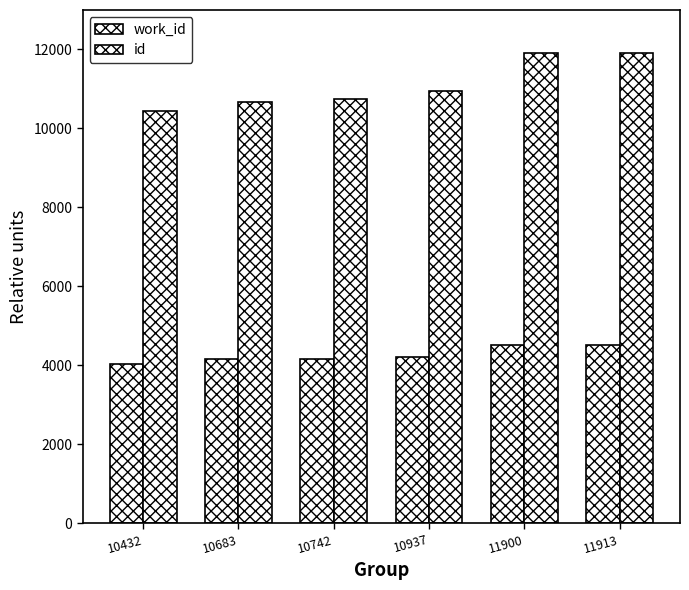

Is the value of id at 10937 greater than the value of work_id at 10432?

Yes